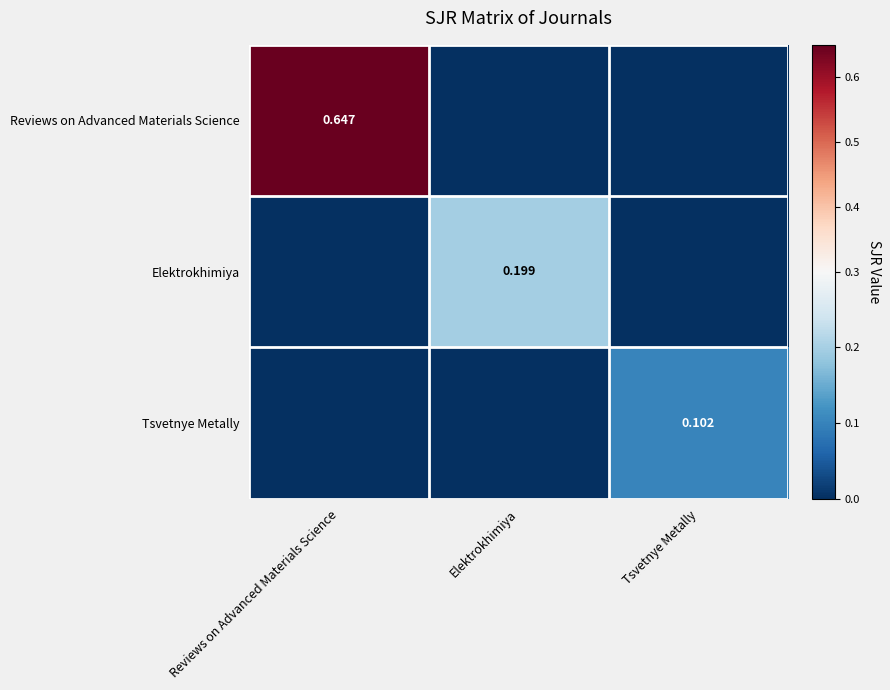

List the series in order of their overall mean, lowest first.

Tsvetnye Metally, Elektrokhimiya, Reviews on Advanced Materials Science